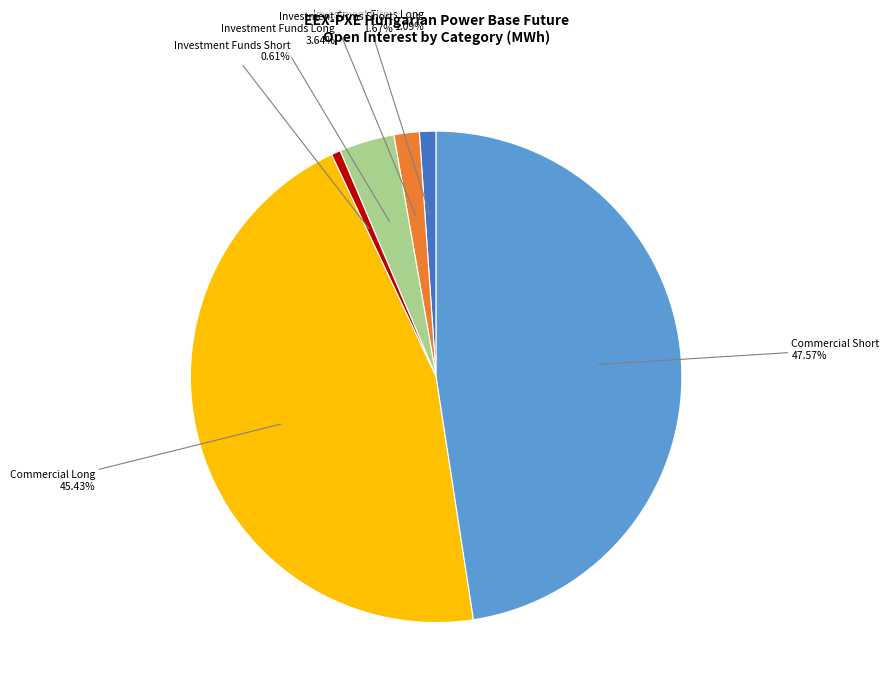

To the nearest percent, what is the difference between the largest and smallest slice percentages?

47%